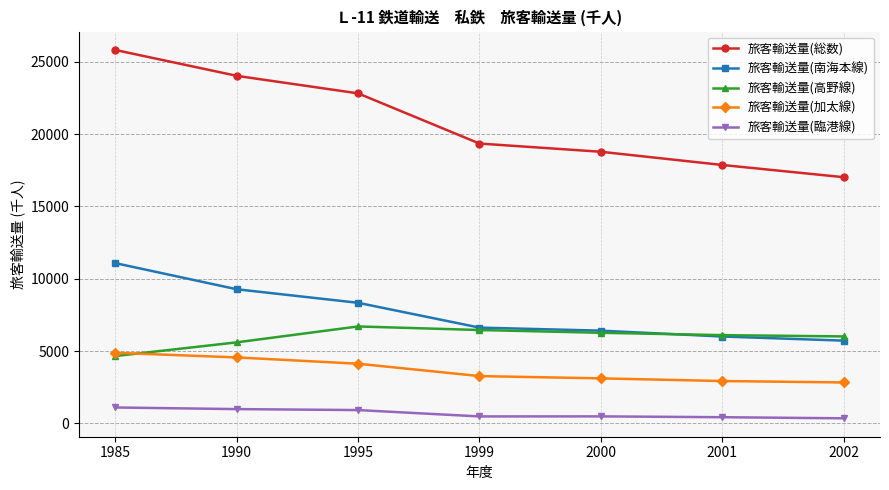

What is the greatest value displayed?

25816